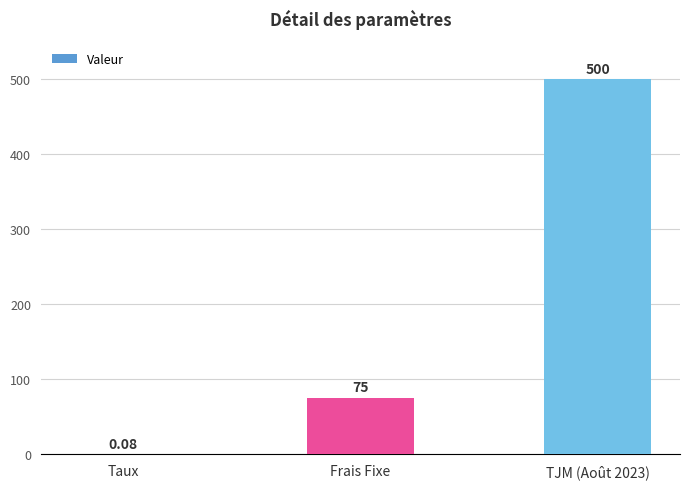

What is the change in value from Frais Fixe to TJM (Août 2023)?

+425.0